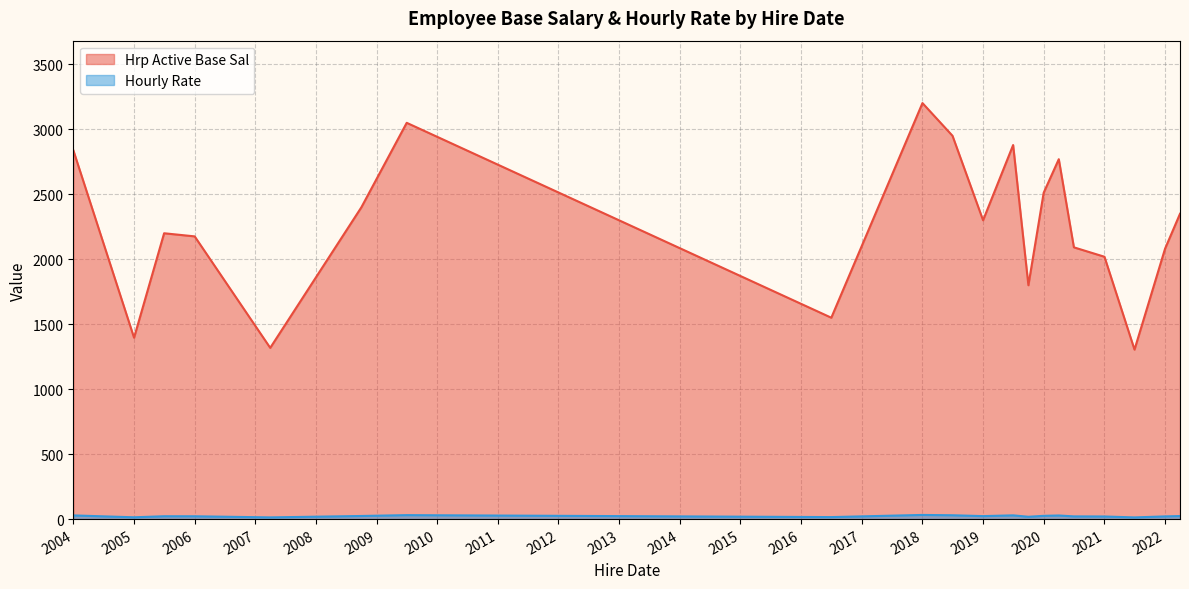

Which series has the largest total across all categories?

Hrp Active Base Sal